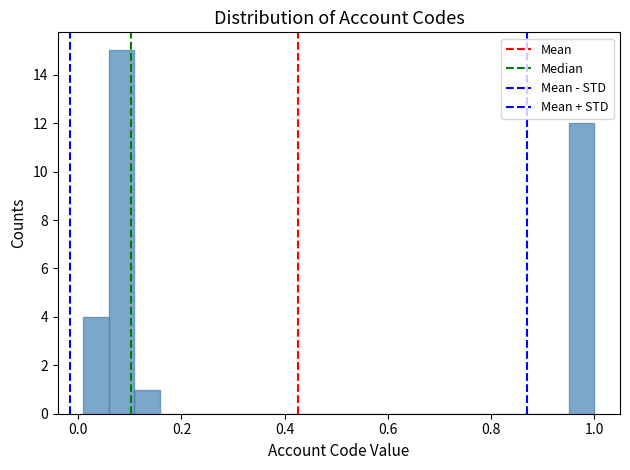

Read against the x-axis, roughly where is the centre of the tallest bar?

0.08